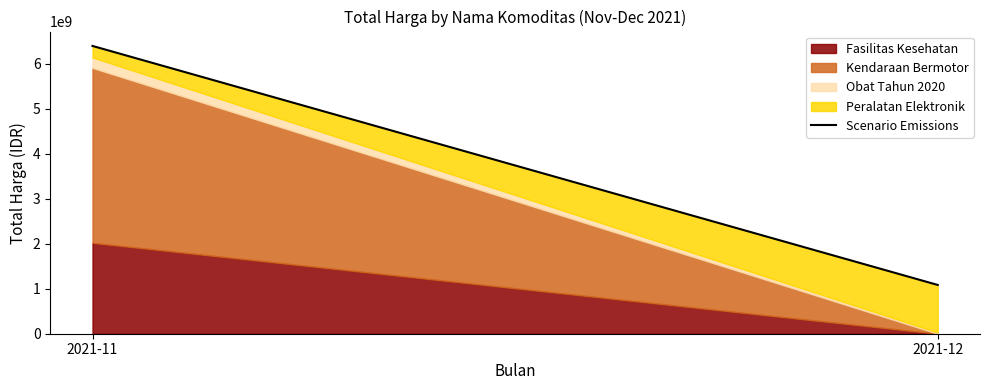

True or false: the data shows 1083932800 at 2021-12.

True